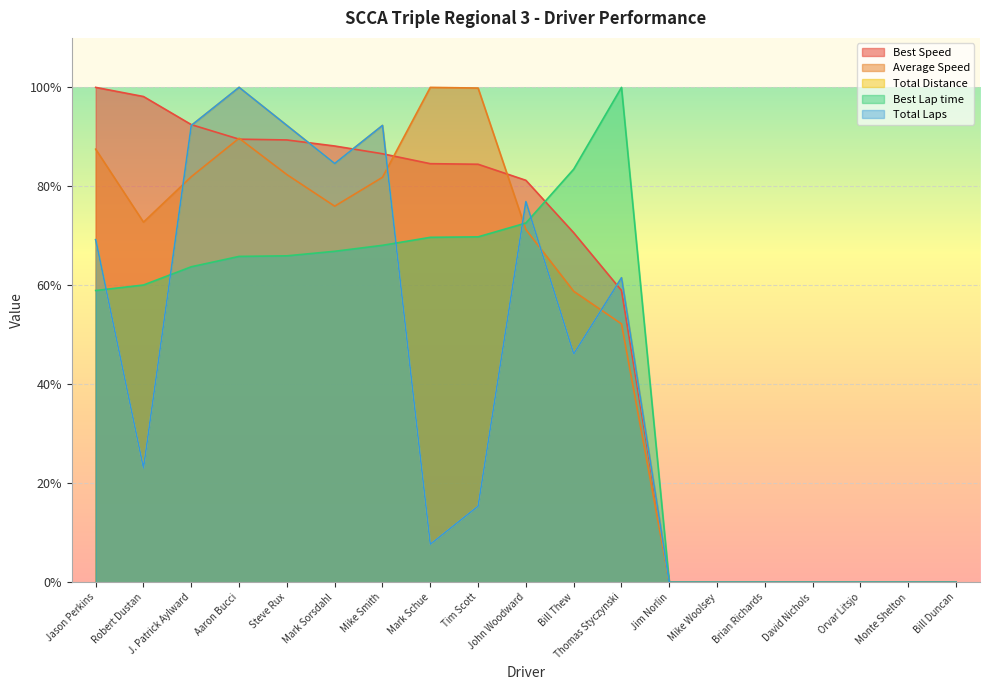

How many interior local peaks does the Total Distance series have?

4